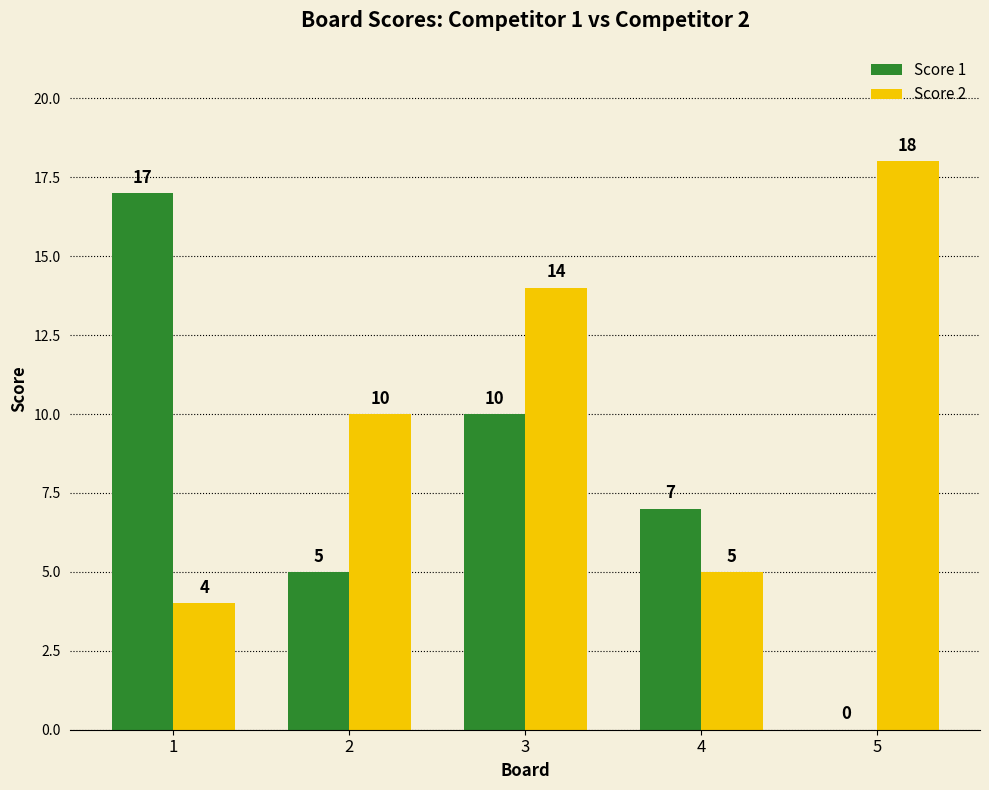

Reading right to left, list all the values displayed in this chart.

Score 1: 0	7	10	5	17
Score 2: 18	5	14	10	4